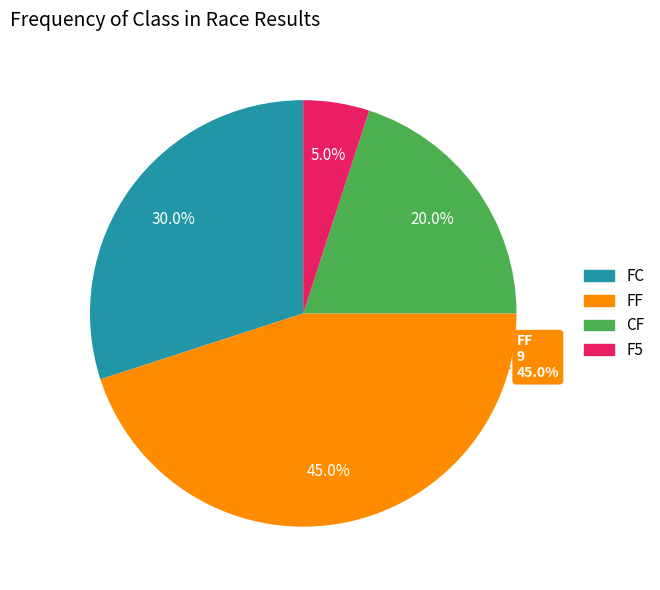

Which category has the biggest portion of the pie?

FF